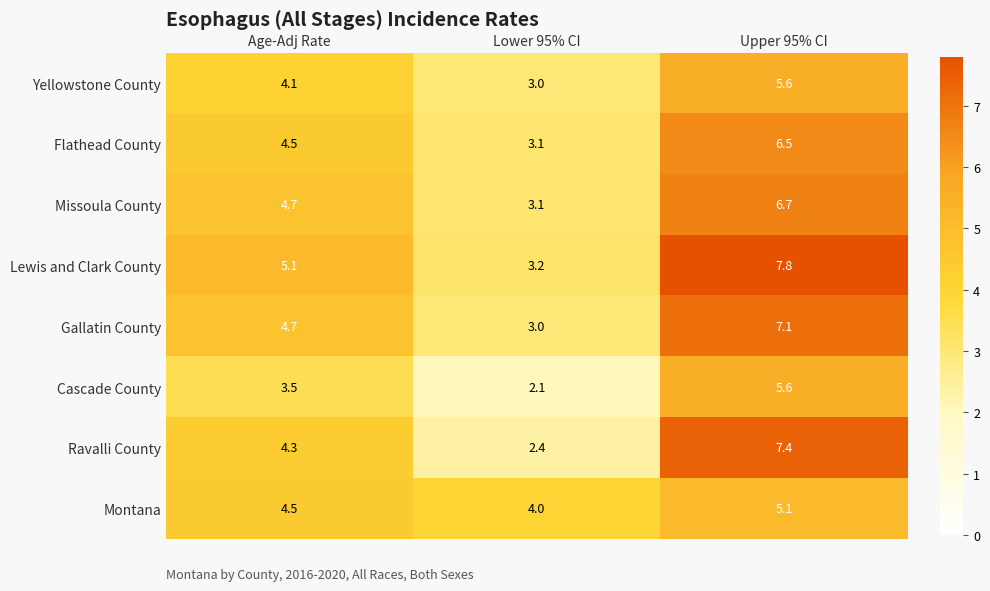

Reading left to right, extract all data points from this chart.

Yellowstone County: 4.1	3.0	5.6
Flathead County: 4.5	3.1	6.5
Missoula County: 4.7	3.1	6.7
Lewis and Clark County: 5.1	3.2	7.8
Gallatin County: 4.7	3.0	7.1
Cascade County: 3.5	2.1	5.6
Ravalli County: 4.3	2.4	7.4
Montana: 4.5	4.0	5.1